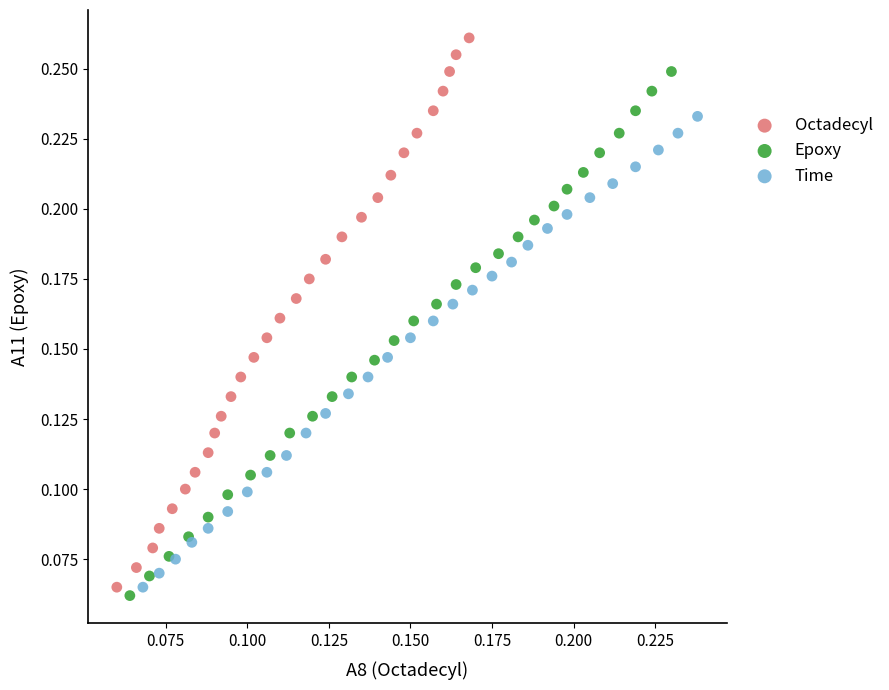

Which series reaches the maximum Y coordinate?

Octadecyl